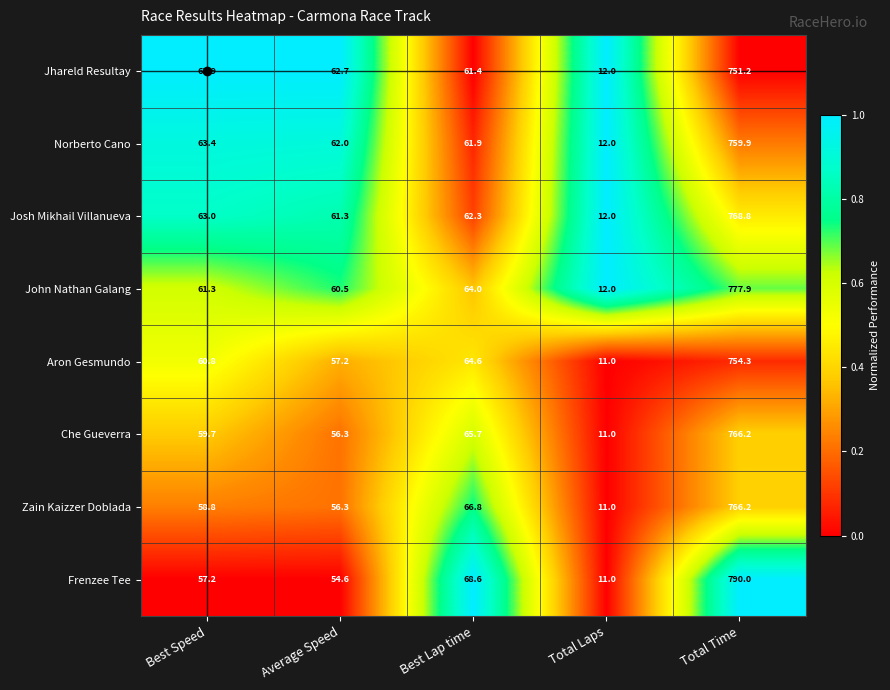

Between Best Speed and Best Lap time, which series saw the biggest shift?

Frenzee Tee